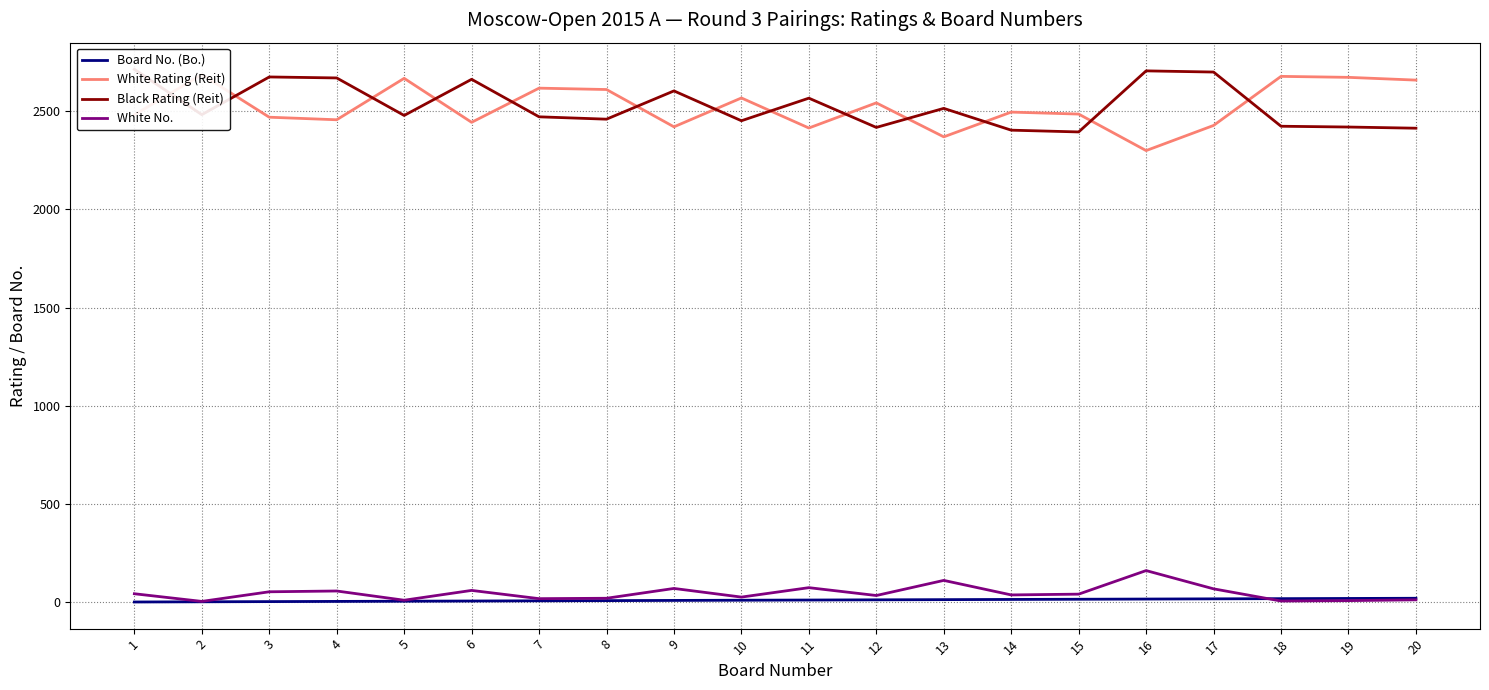

What is the difference between the highest and lowest values at 12?

2531